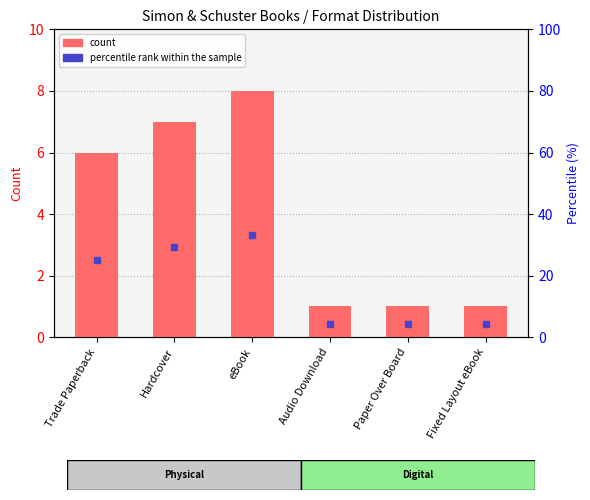

The percentile rank within the sample series shows 0.9 at Audio Download. True or false?

False